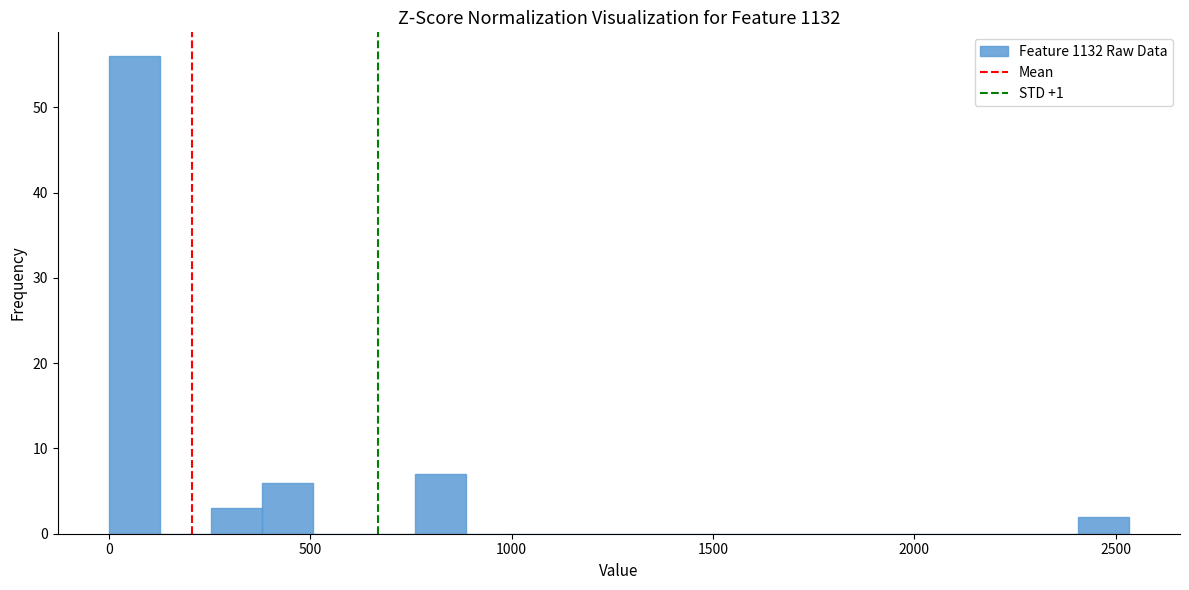

Read against the x-axis, roughly where is the centre of the tallest bar?

50